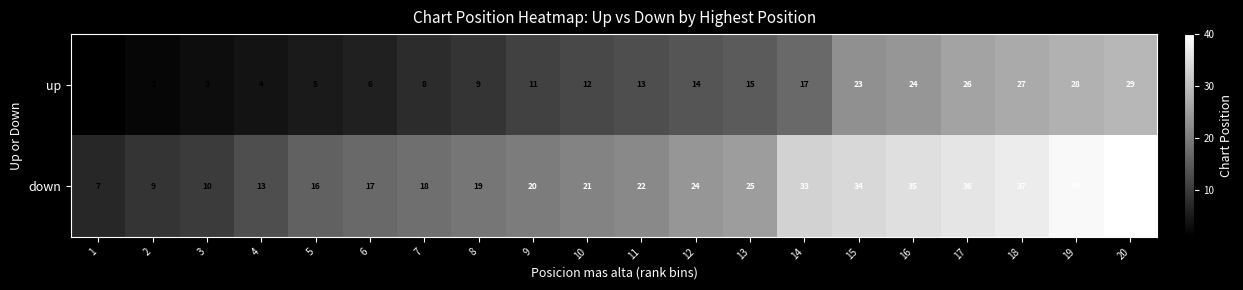

At which category is the sum across all series the highest?

20